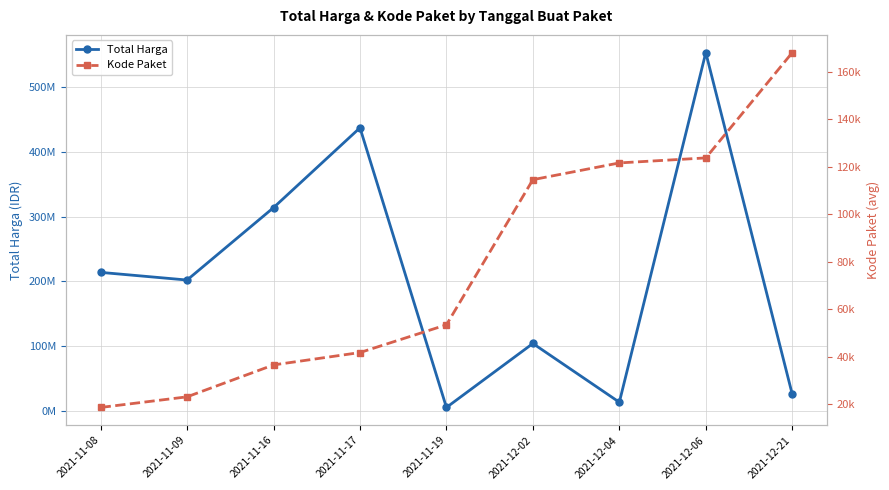

True or false: Kode Paket and Total Harga cross at least once.

False